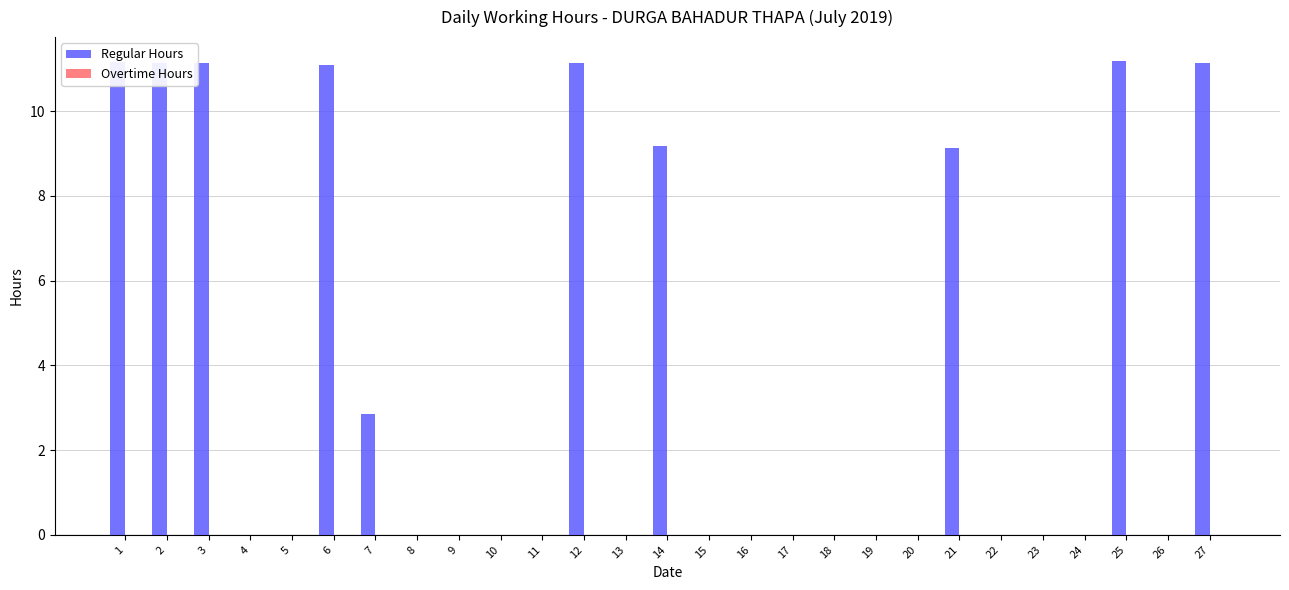

Are the bars grouped side by side (vs. stacked)?

No